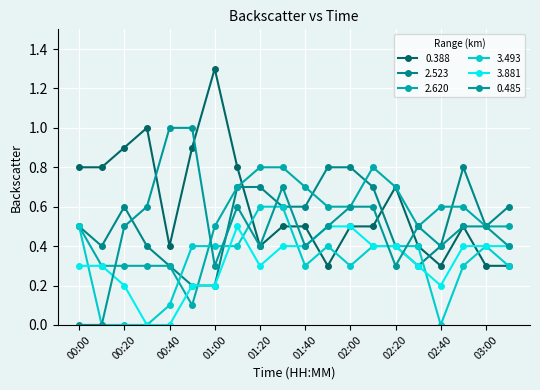

Does the chart have visible grid lines?

Yes